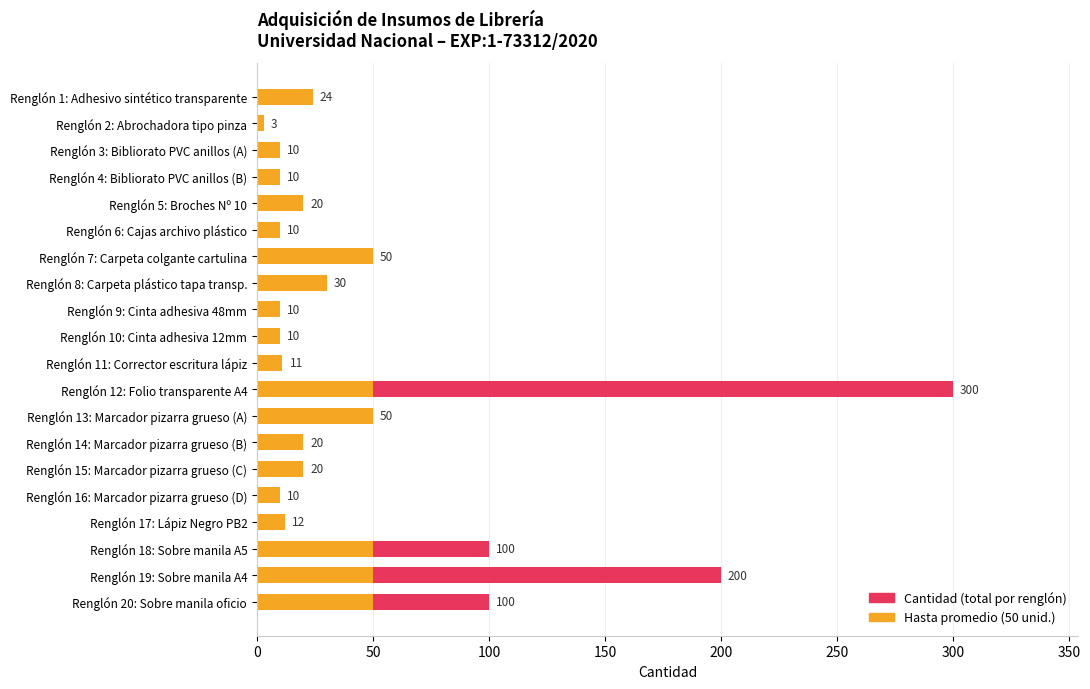

How many distinct data groups are displayed?

2